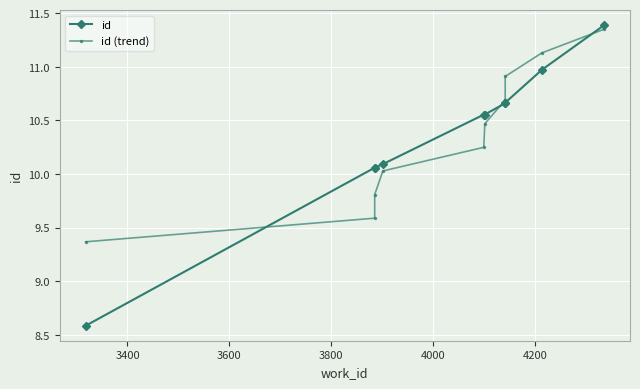

How many data points in id (trend) are above 10?

7